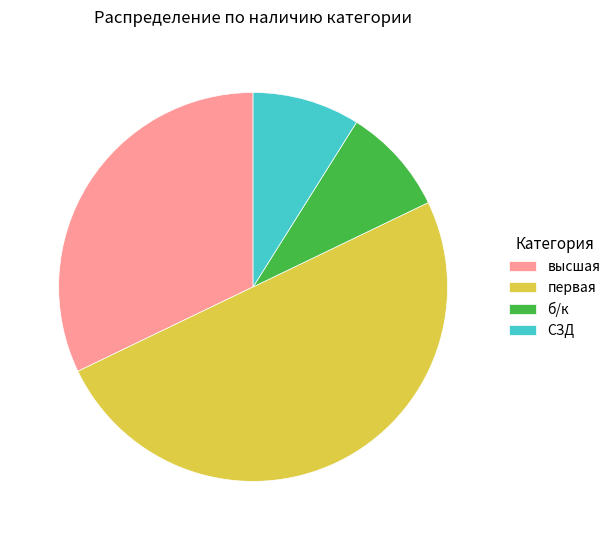

Which has a higher value, первая or высшая?

первая